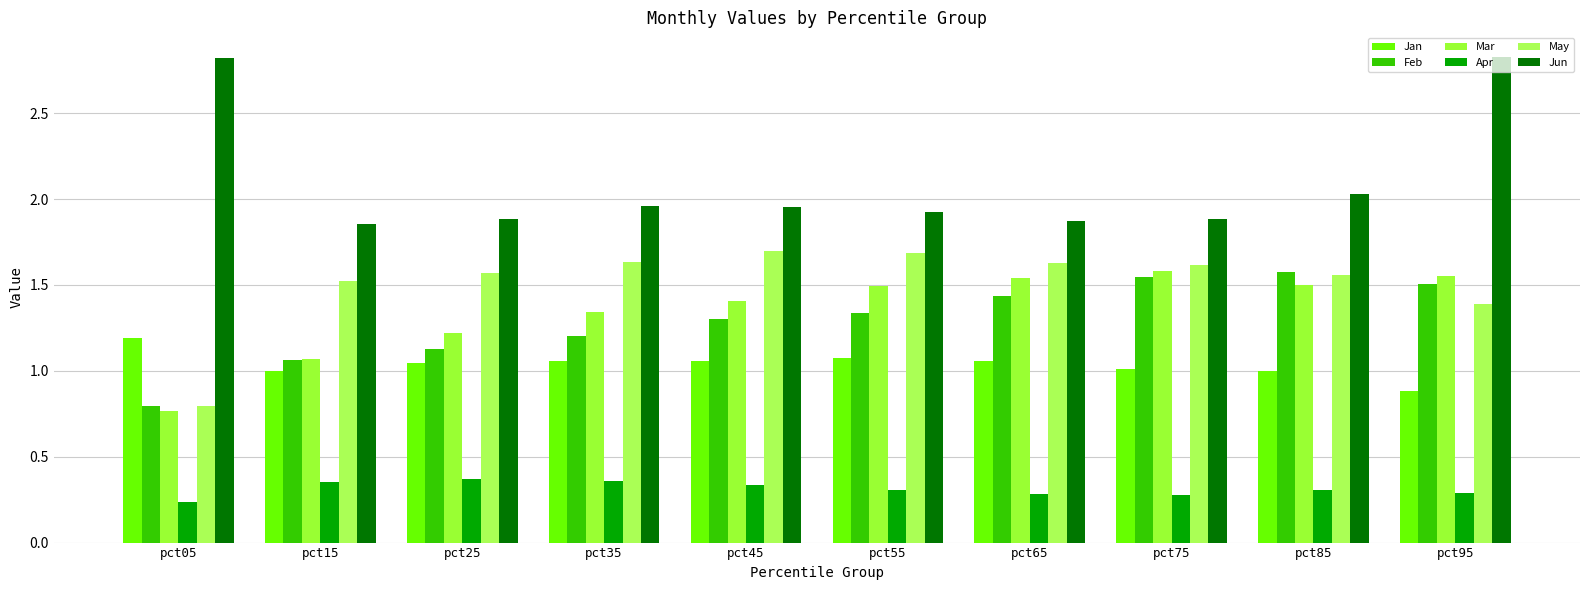

How many categories are shown in the chart?

10